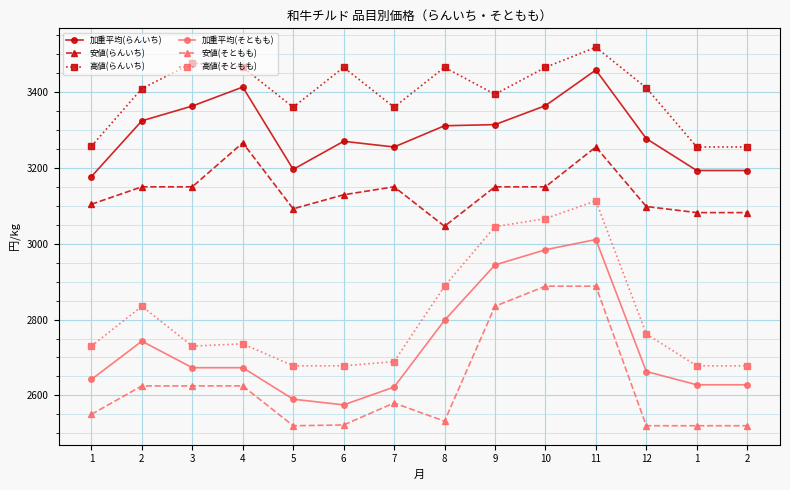

Count the number of categories in the chart.

14